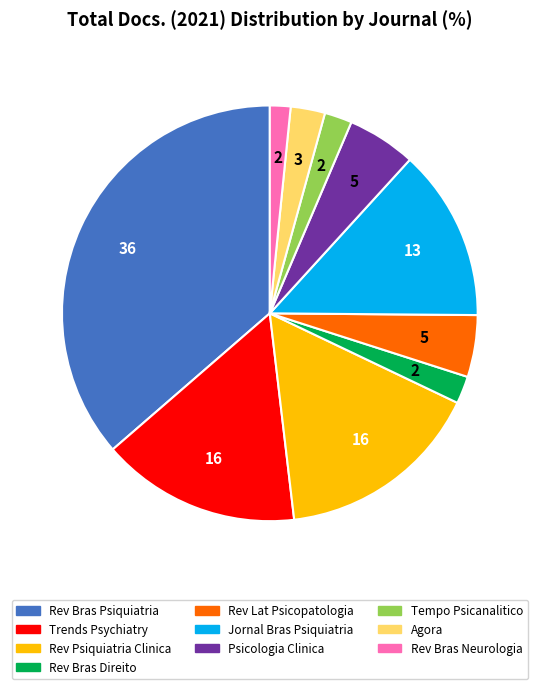

Is there any slice that represents more than half of the pie?

No